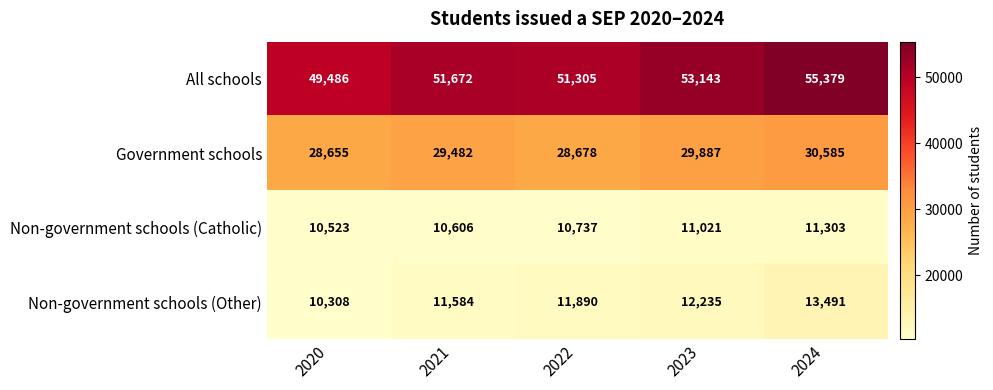

Which series has the widest spread of values?

All schools